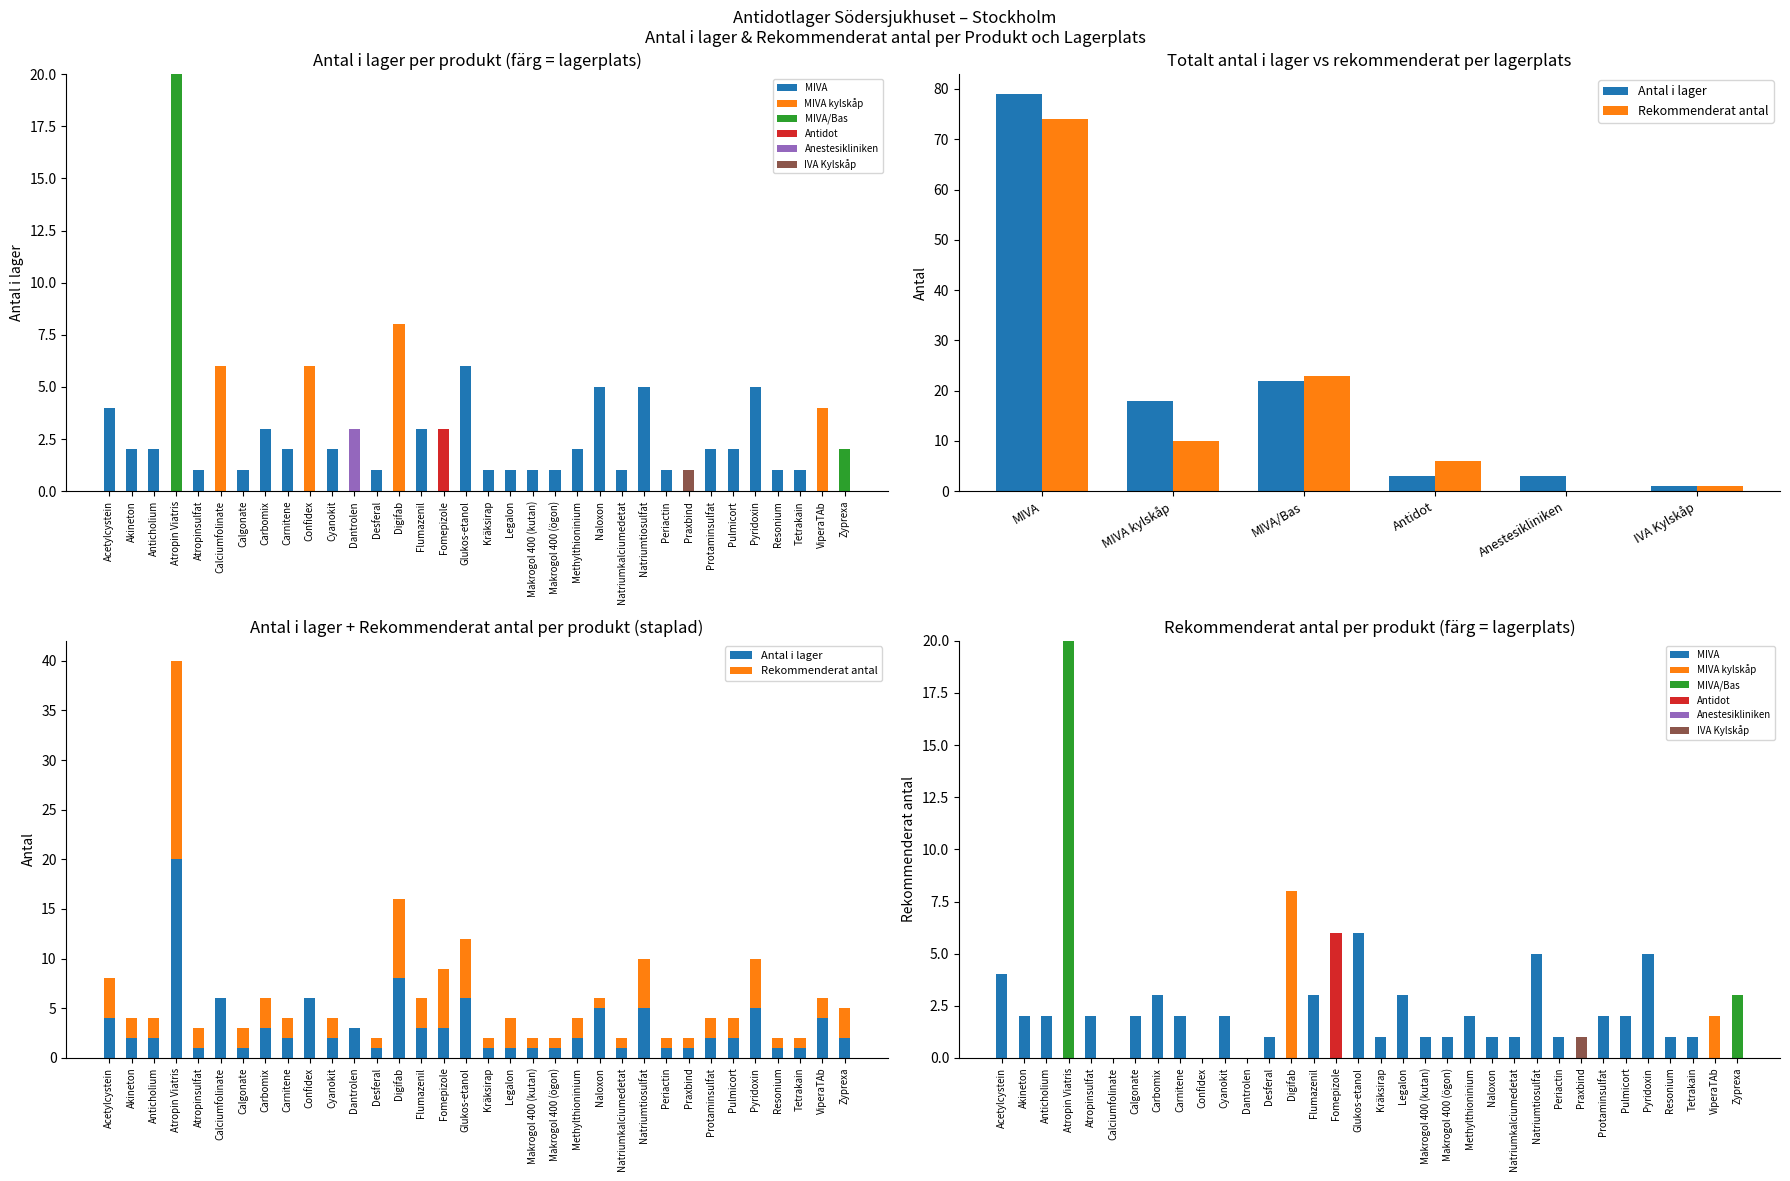

At how many categories does at least one series exceed 16?

1